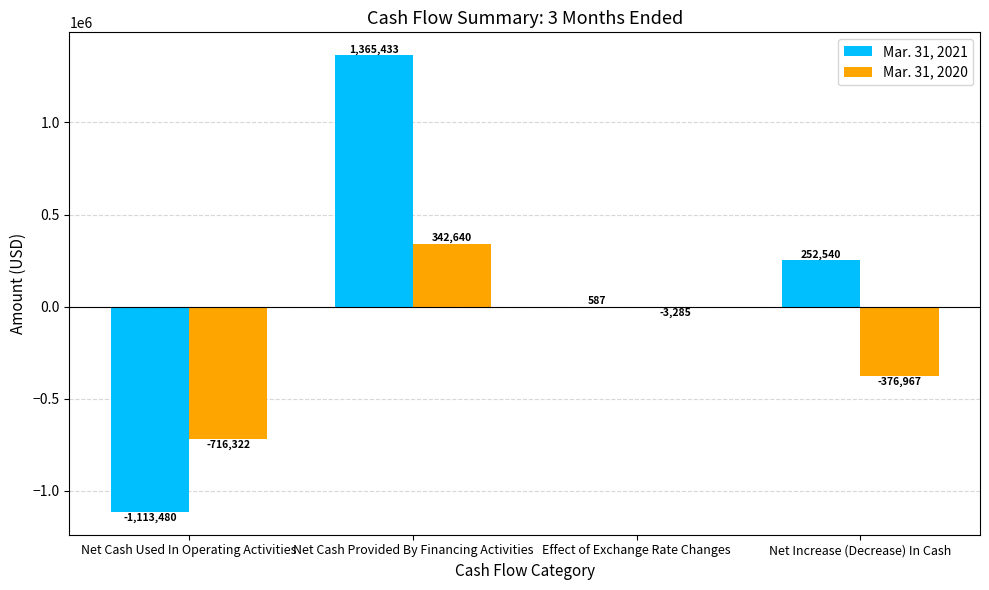

Reading left to right, list all the values displayed in this chart.

Mar. 31, 2021: Net Cash Used In Operating Activities=-1113480	Net Cash Provided By Financing Activities=1365433	Effect of Exchange Rate Changes=587	Net Increase (Decrease) In Cash=252540
Mar. 31, 2020: Net Cash Used In Operating Activities=-716322	Net Cash Provided By Financing Activities=342640	Effect of Exchange Rate Changes=-3285	Net Increase (Decrease) In Cash=-376967